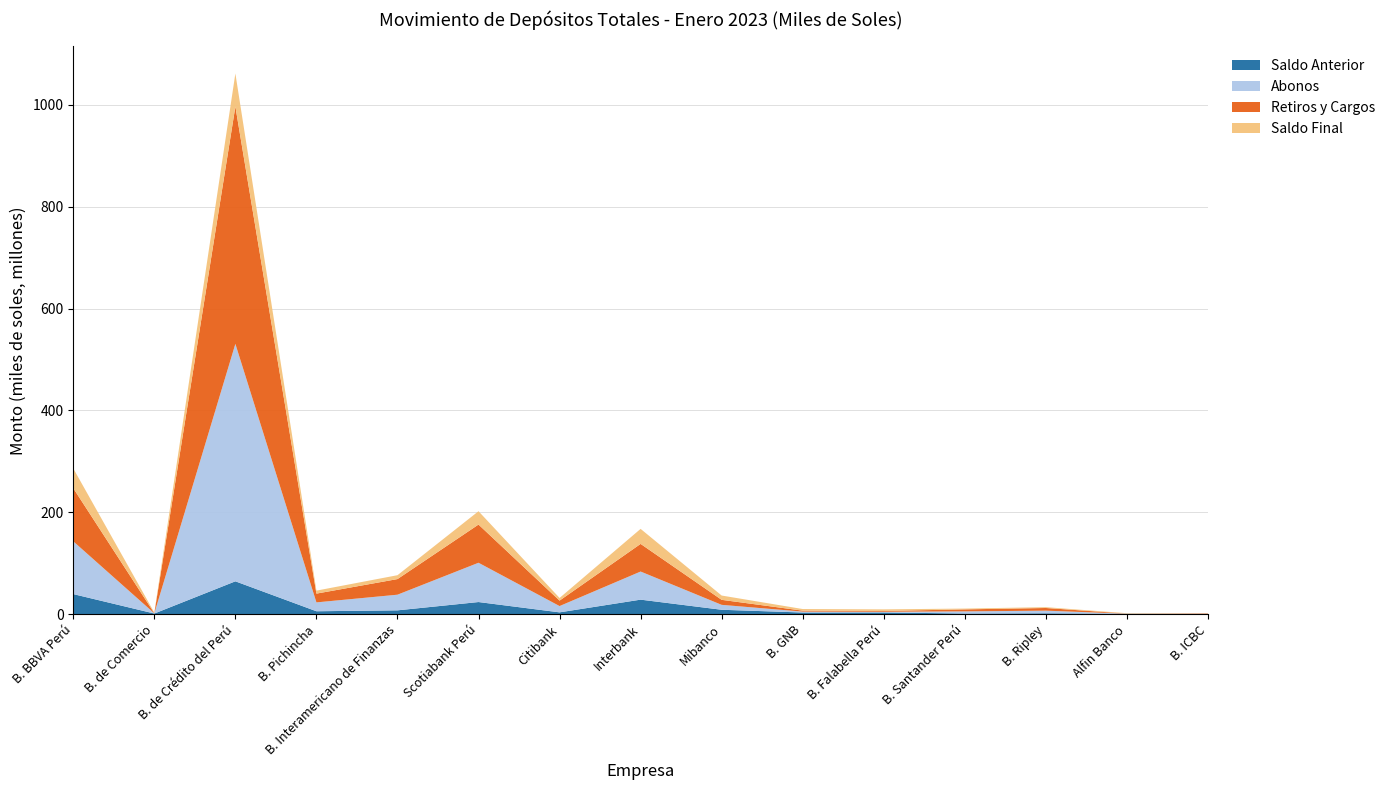

Reading left to right, what are all the values shown in this chart?

Saldo Anterior: 39427733.4	1254449.4	64505872.1	5729032.7	7504955.1	23816270.3	3569618.3	28512286.0	8645141.8	3257205.5	3362515.1	1306639.7	1736293.7	759717.0	258724.3
Abonos: 103575245.9	327270.8	466211915.2	17384308.3	30738576.2	77131326.4	12343144.9	55198974.0	9643424.6	1760625.5	1340783.9	4187005.1	5143296.6	175988.5	881629.4
Retiros y Cargos: 104314971.6	301405.0	465932617.3	17246894.8	30657086.4	75018507.6	10717913.0	54274397.5	9849119.0	1894319.6	1609632.8	3907878.2	5249907.6	200632.4	784184.2
Saldo Final: 38765501.5	1280738.0	64875525.0	5866446.2	7594411.6	26177320.7	5195868.7	29479499.2	8441864.6	3163079.6	3095620.9	1585766.6	1632572.4	738853.7	356169.5